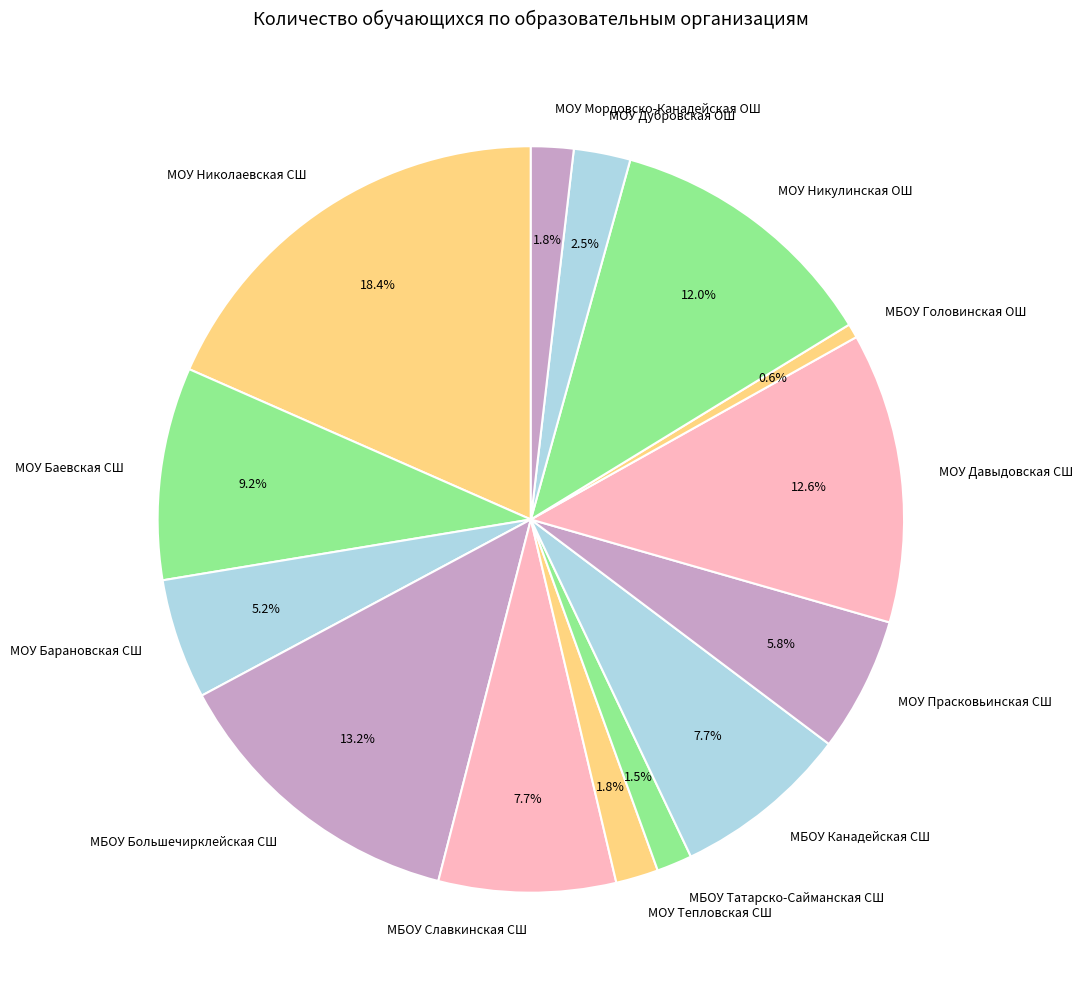

To the nearest percent, what percentage of the pie is МОУ Баевская СШ?

9%